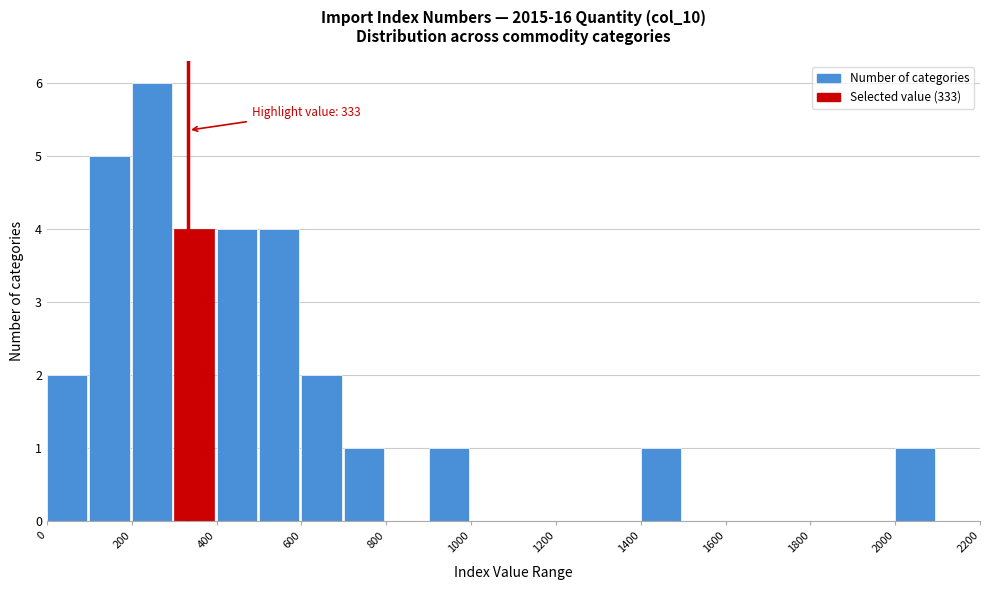

Over which range of the x-axis is the bar tallest?

200 to 300